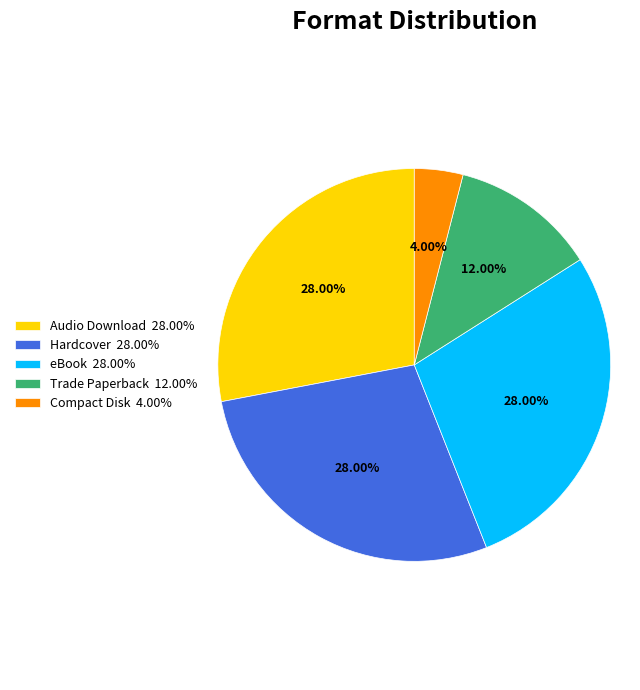

Approximately how many times larger is the value at eBook 28.00% compared to Hardcover 28.00%?

1.0